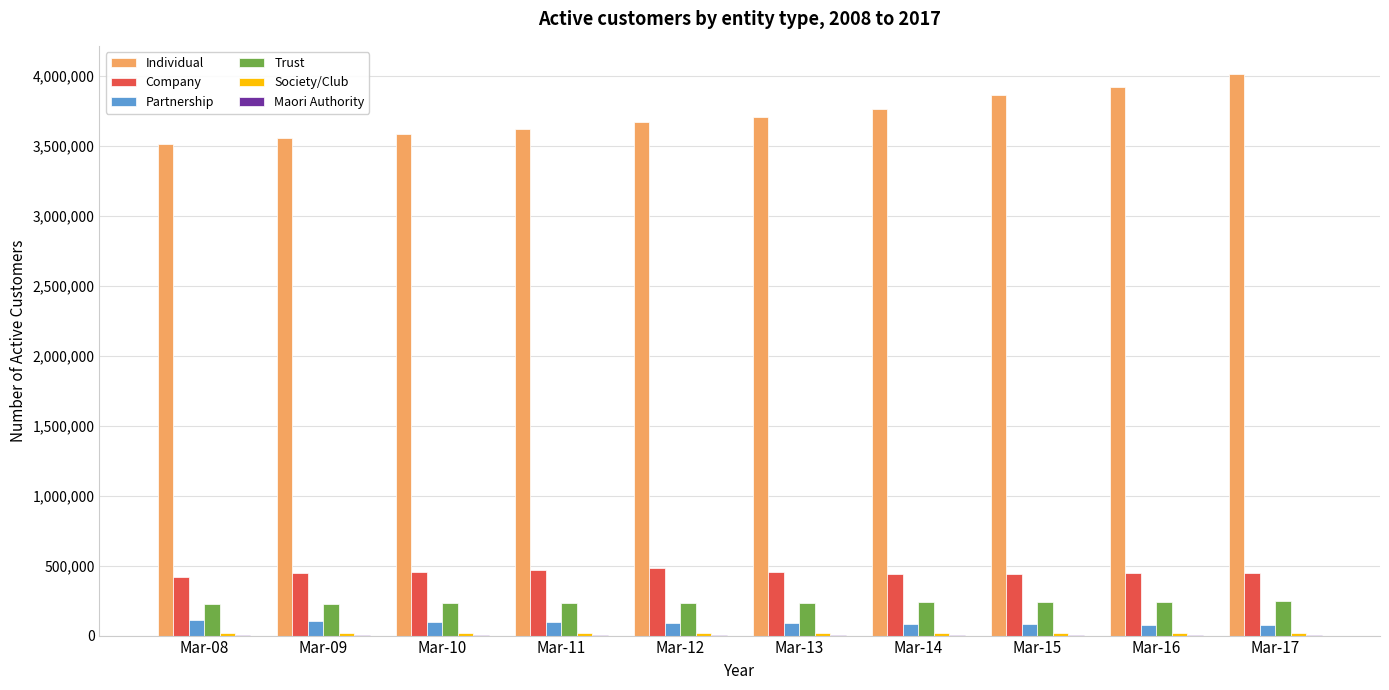

Which series has the largest total across all categories?

Individual